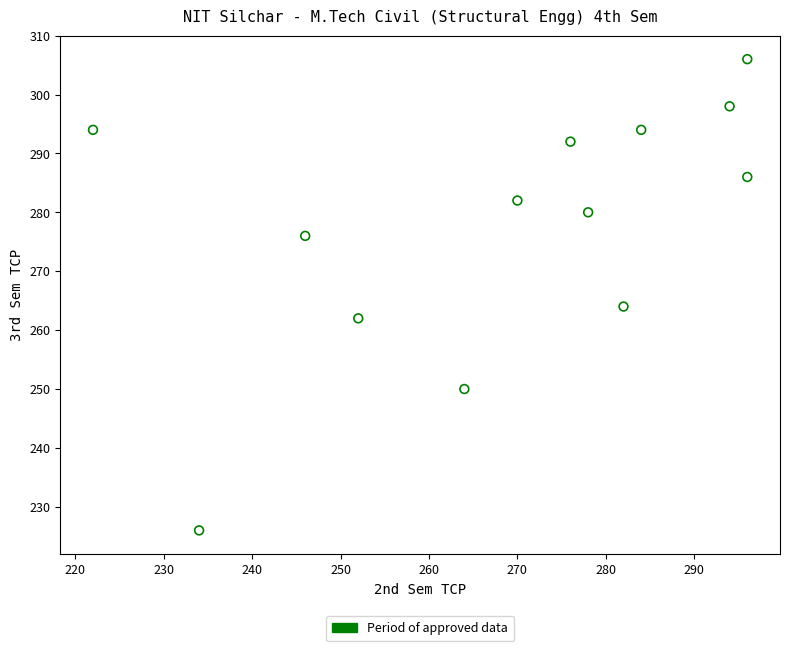

What Y value in the scatter plot is closest to 266?

264